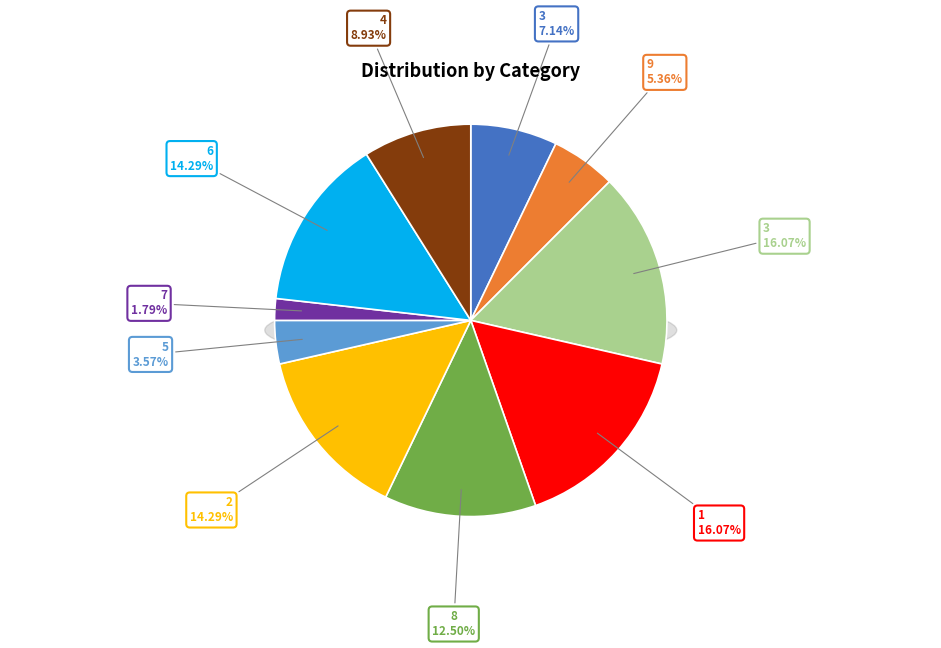

How many segments does this pie chart have?

10